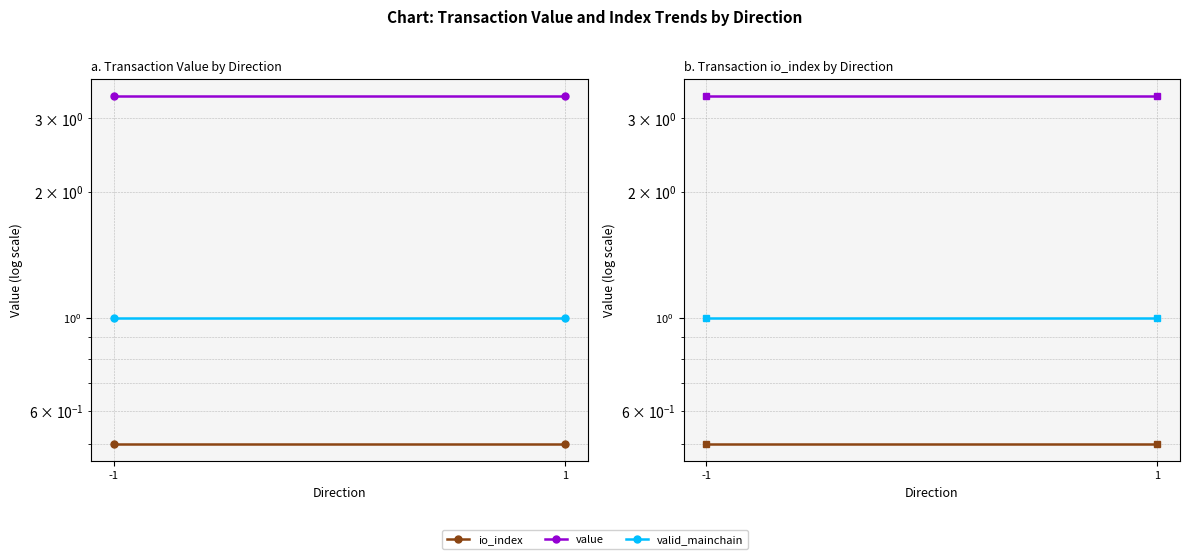

The valid_mainchain series shows 1.0 at 1. True or false?

True